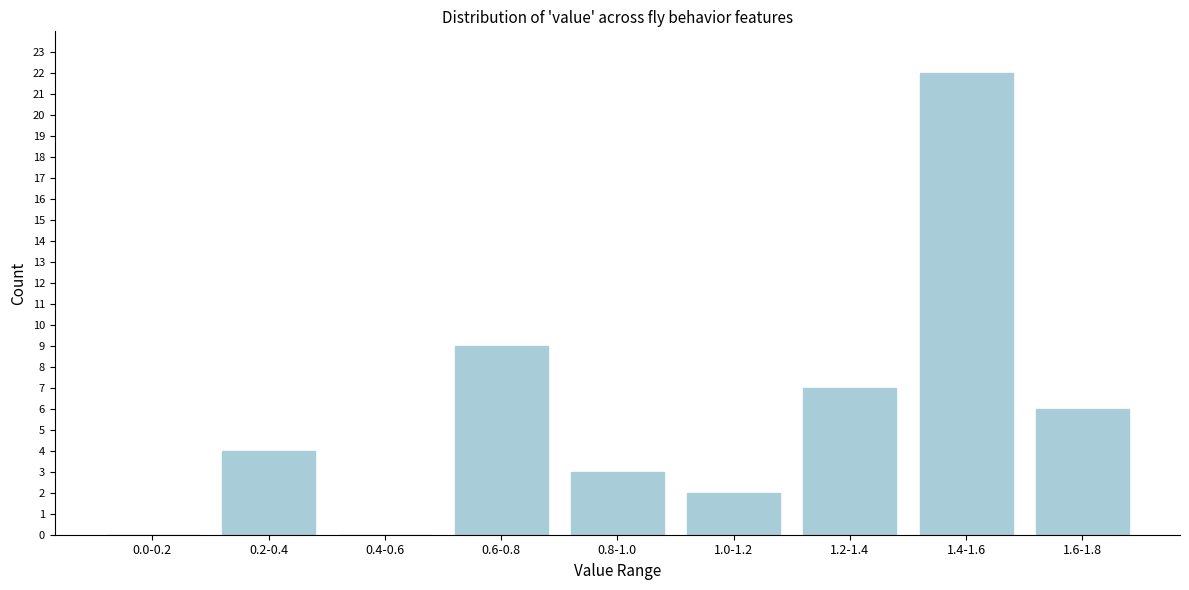

Reading right to left, transcribe all the data shown in this chart.

1.6-1.8=6	1.4-1.6=22	1.2-1.4=7	1.0-1.2=2	0.8-1.0=3	0.6-0.8=9	0.4-0.6=0	0.2-0.4=4	0.0-0.2=0